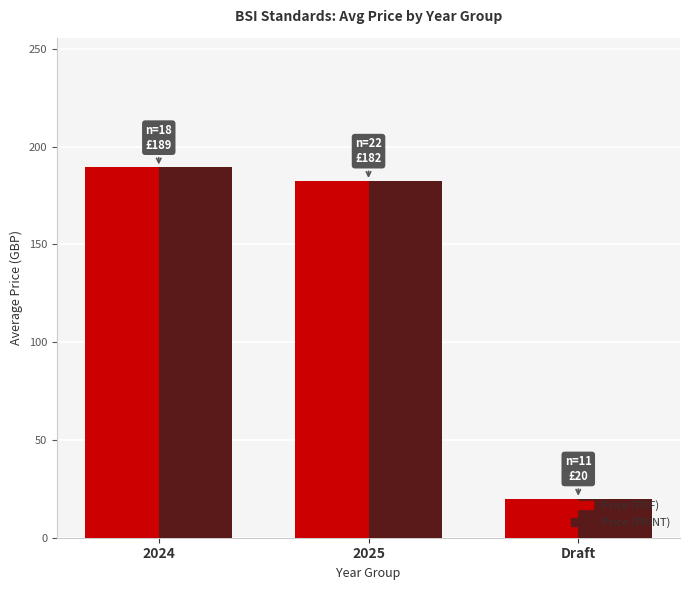

What is the label of the 2nd bar from the left?

2025